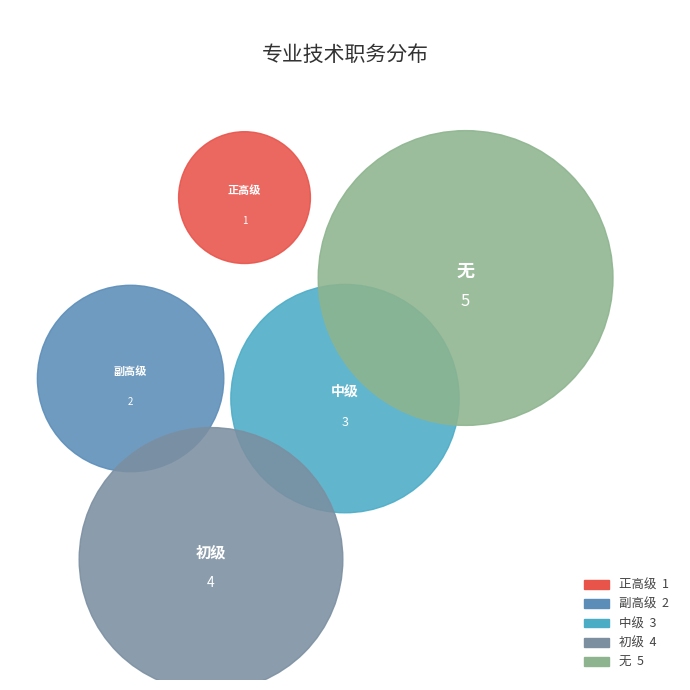

How many segments does this pie chart have?

5